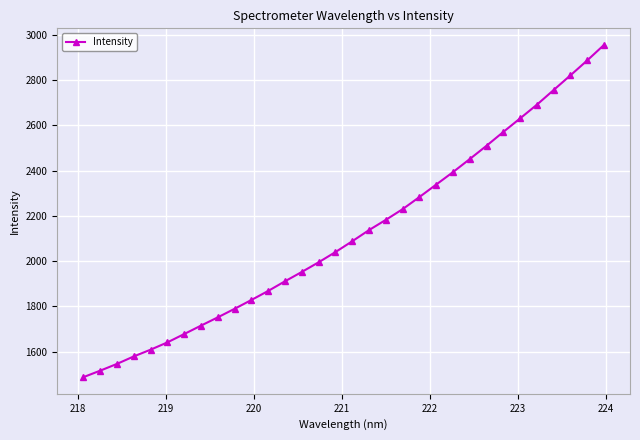

True or false: the data has more than 2 interior local peaks.

False